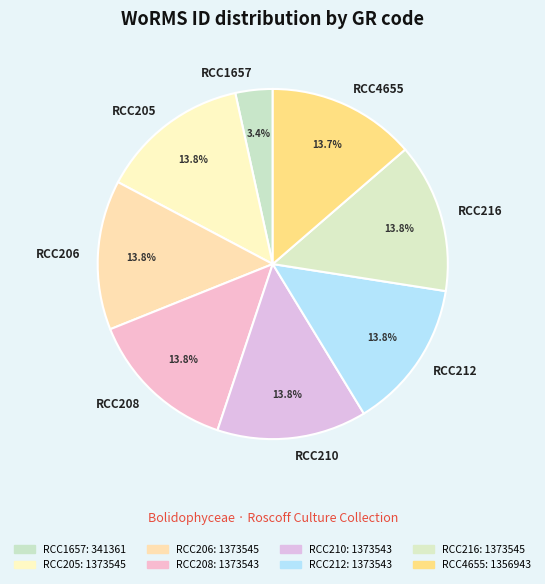

Between RCC1657 and RCC206, which is larger?

RCC206